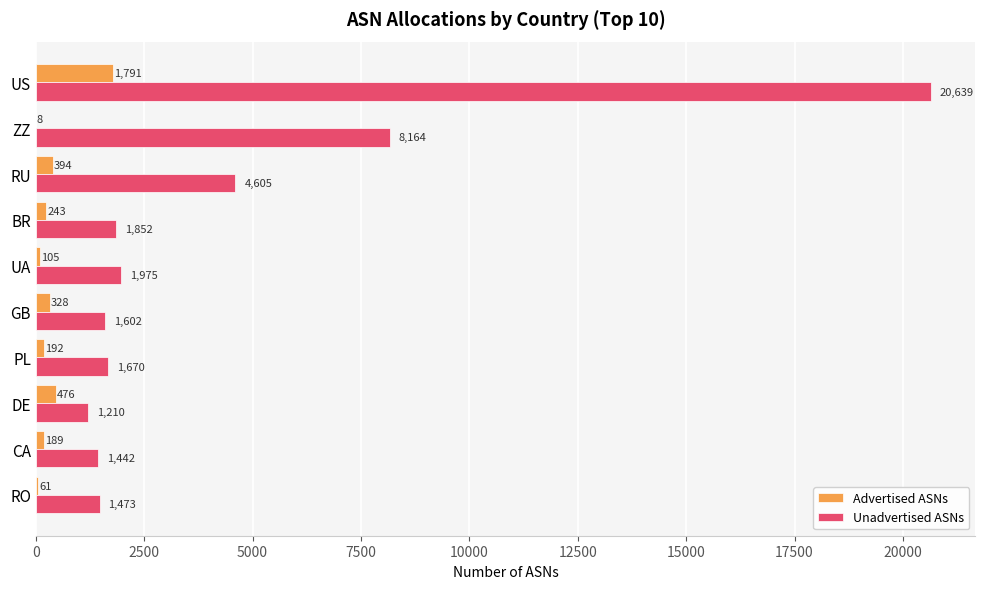

The Unadvertised ASNs series shows 1442 at CA. True or false?

True